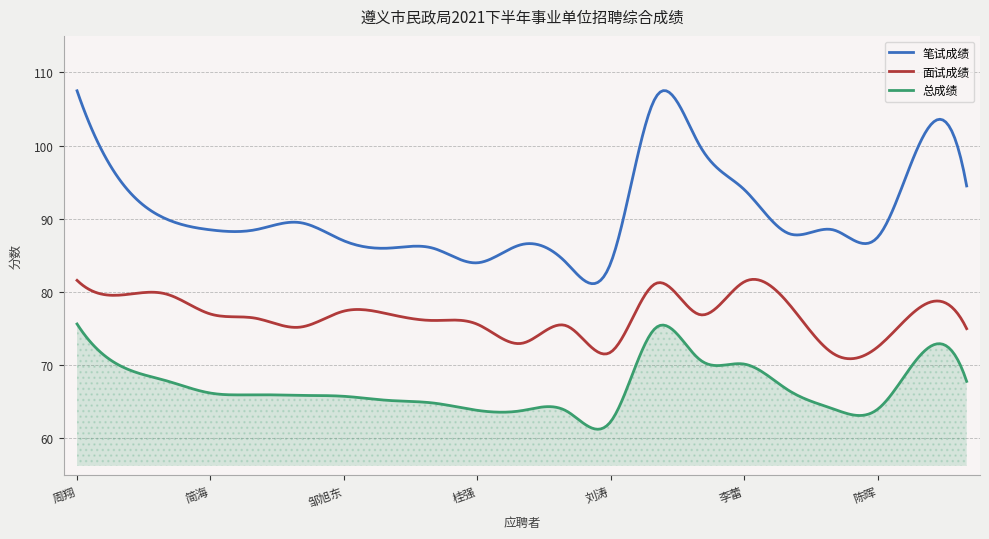

True or false: 笔试成绩 and 面试成绩 cross at least once.

False